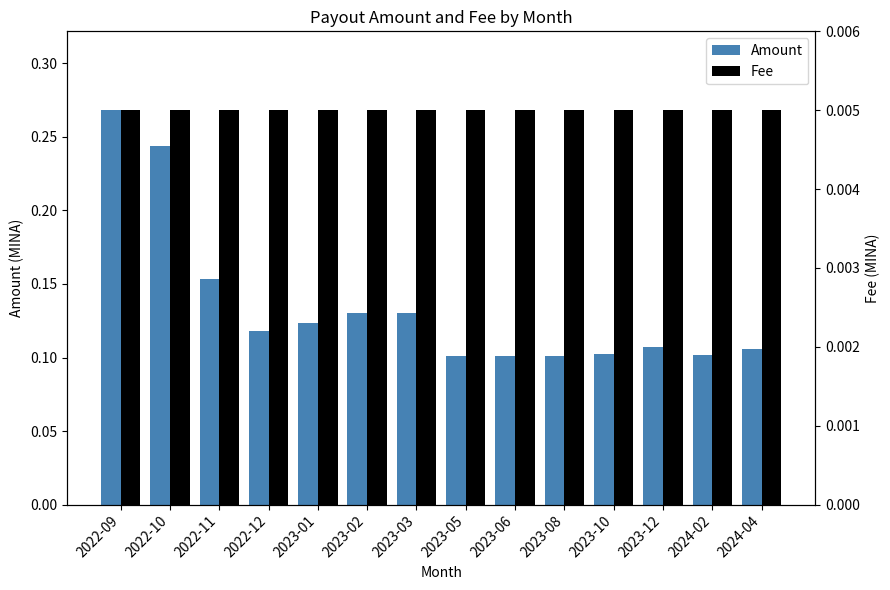

Which has a higher value, 2023-10 or 2022-09?

2022-09